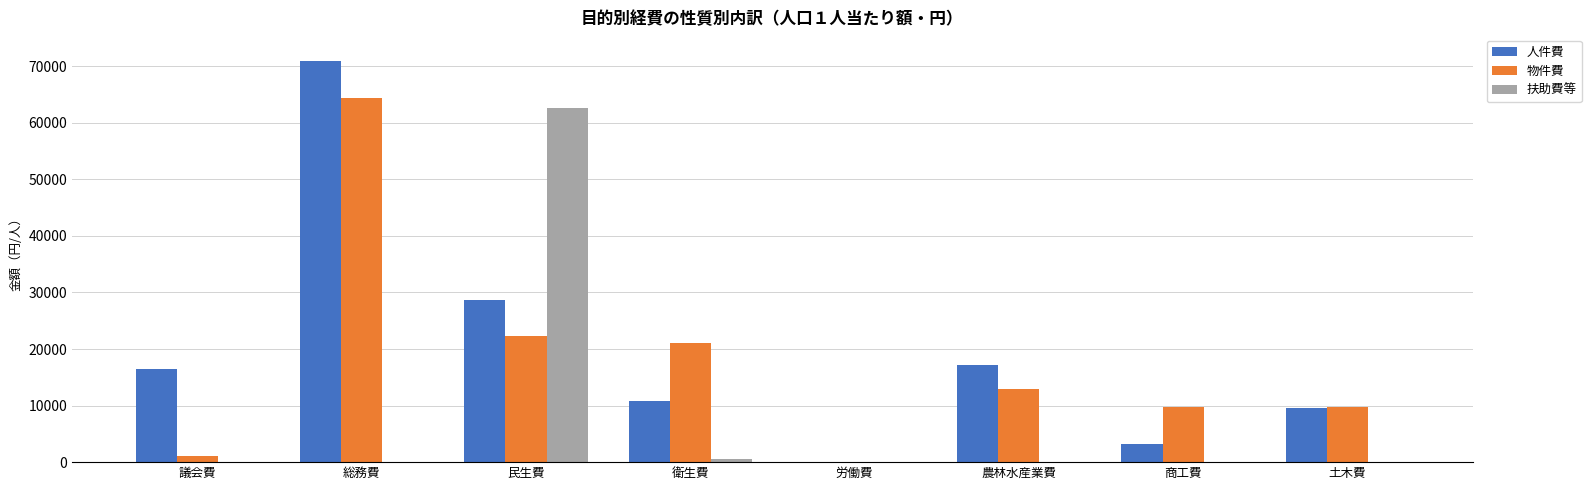

Read the 人件費 value at 商工費.

3140